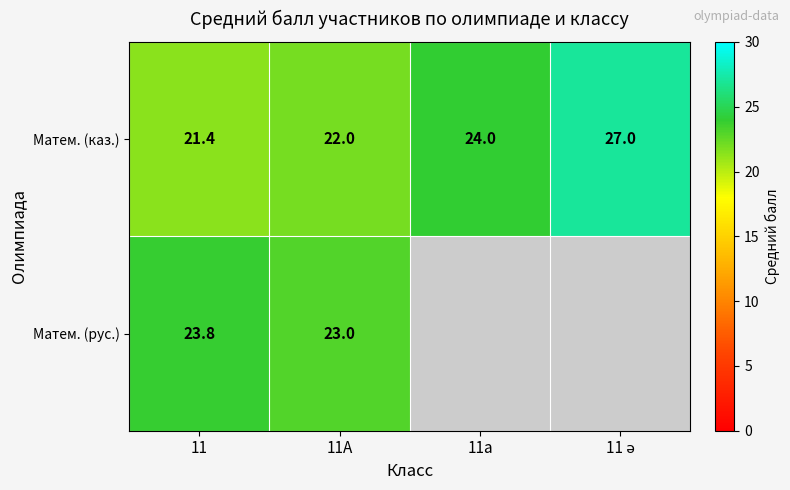

Which series has the widest spread of values?

Матем. (каз.)